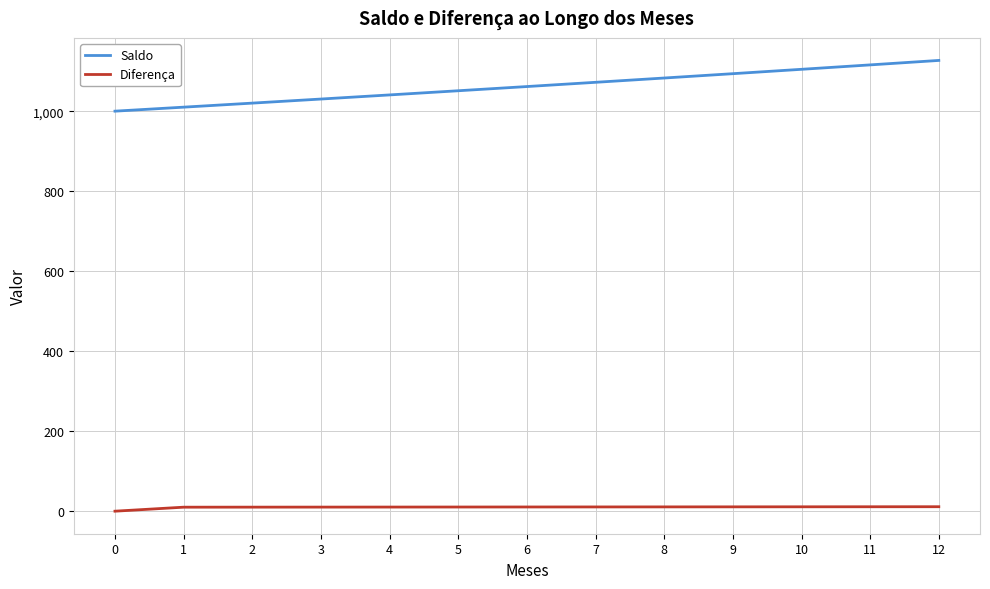

What is the sum of all Saldo values?

13809.3